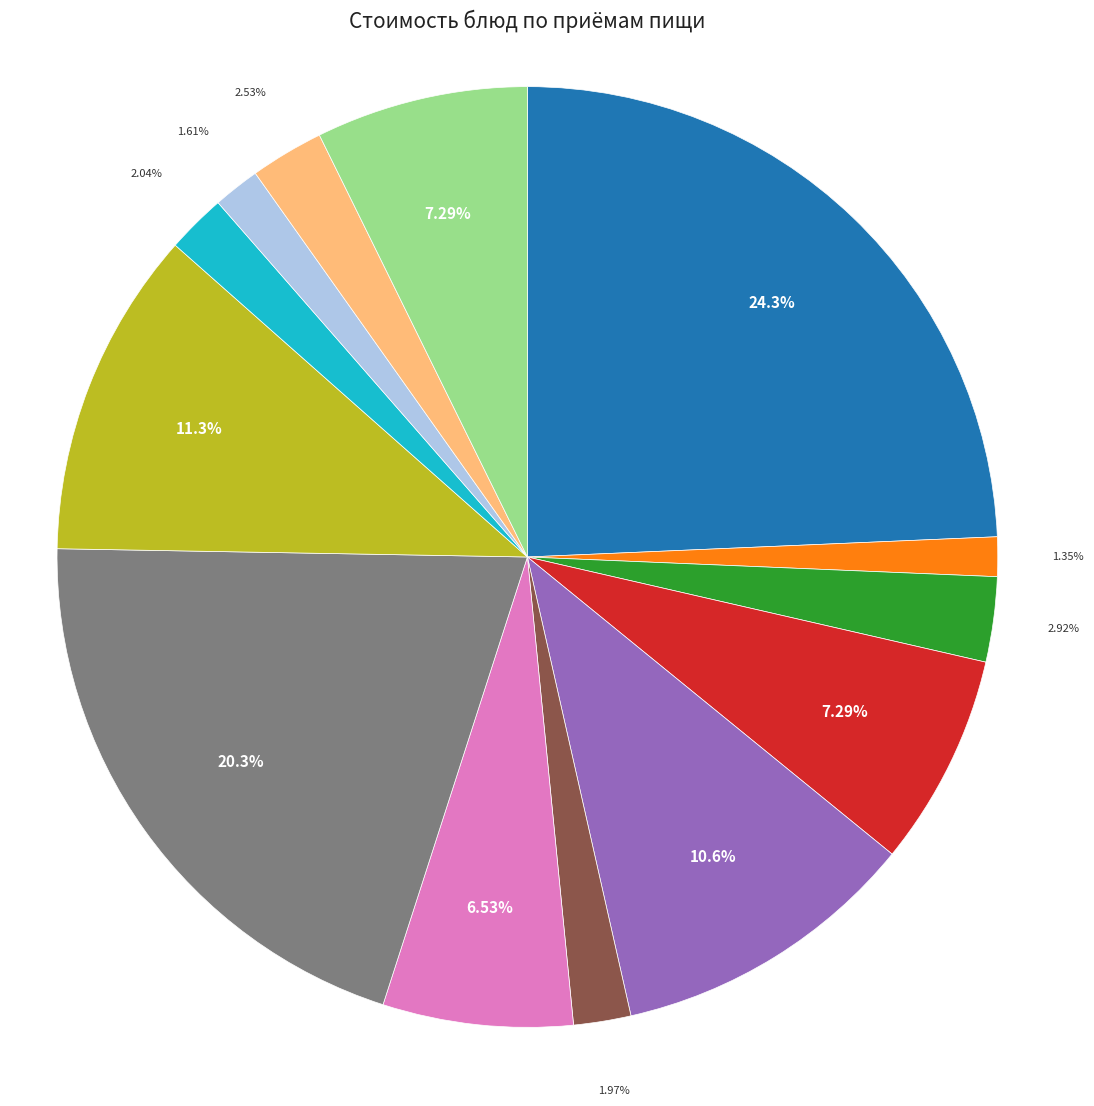

To the nearest percent, what is the difference between the largest and smallest slice percentages?

23%